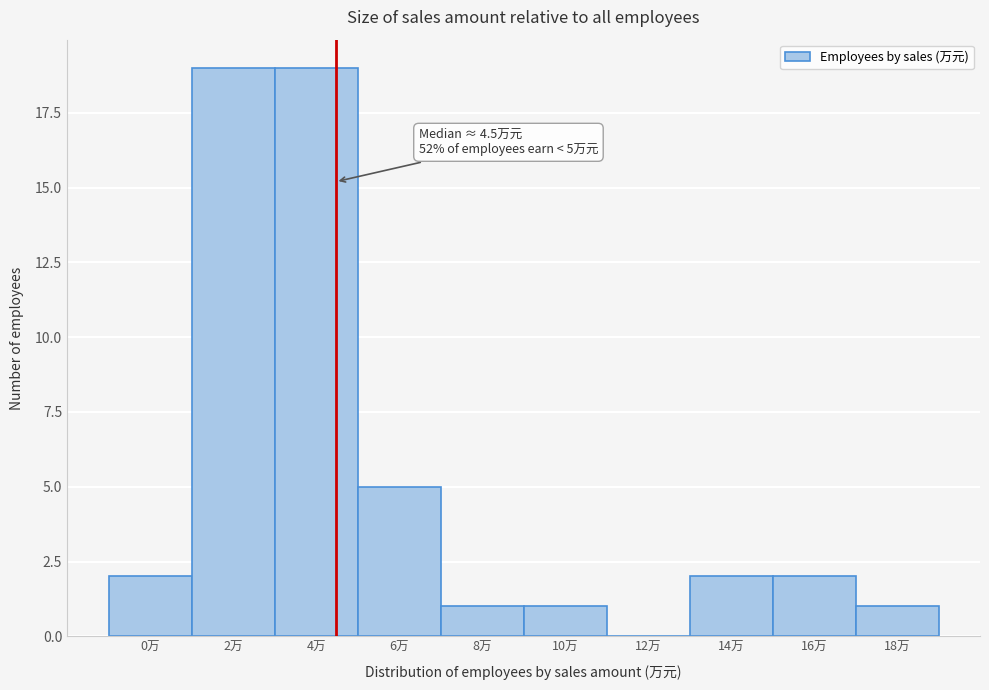

Reading left to right, transcribe all the data shown in this chart.

0万=2	2万=19	4万=19	6万=5	8万=1	10万=1	12万=0	14万=2	16万=2	18万=1